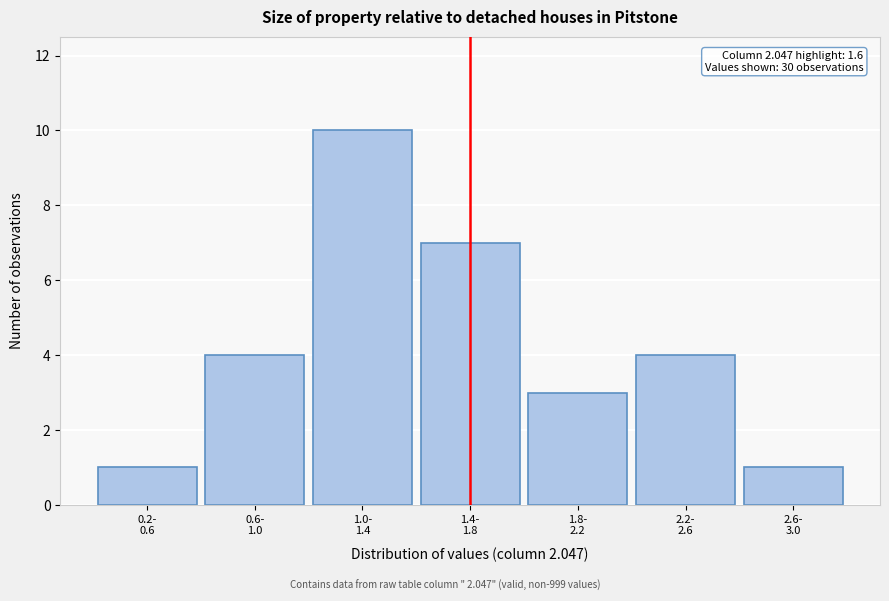

Reading right to left, what are all the values shown in this chart?

1	4	3	7	10	4	1